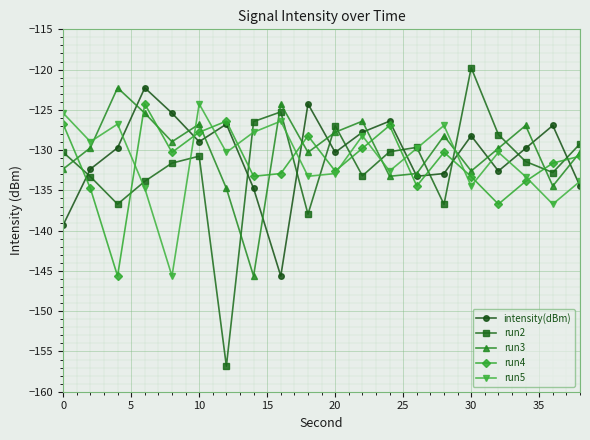

What is the maximum value for run4?

-124.3